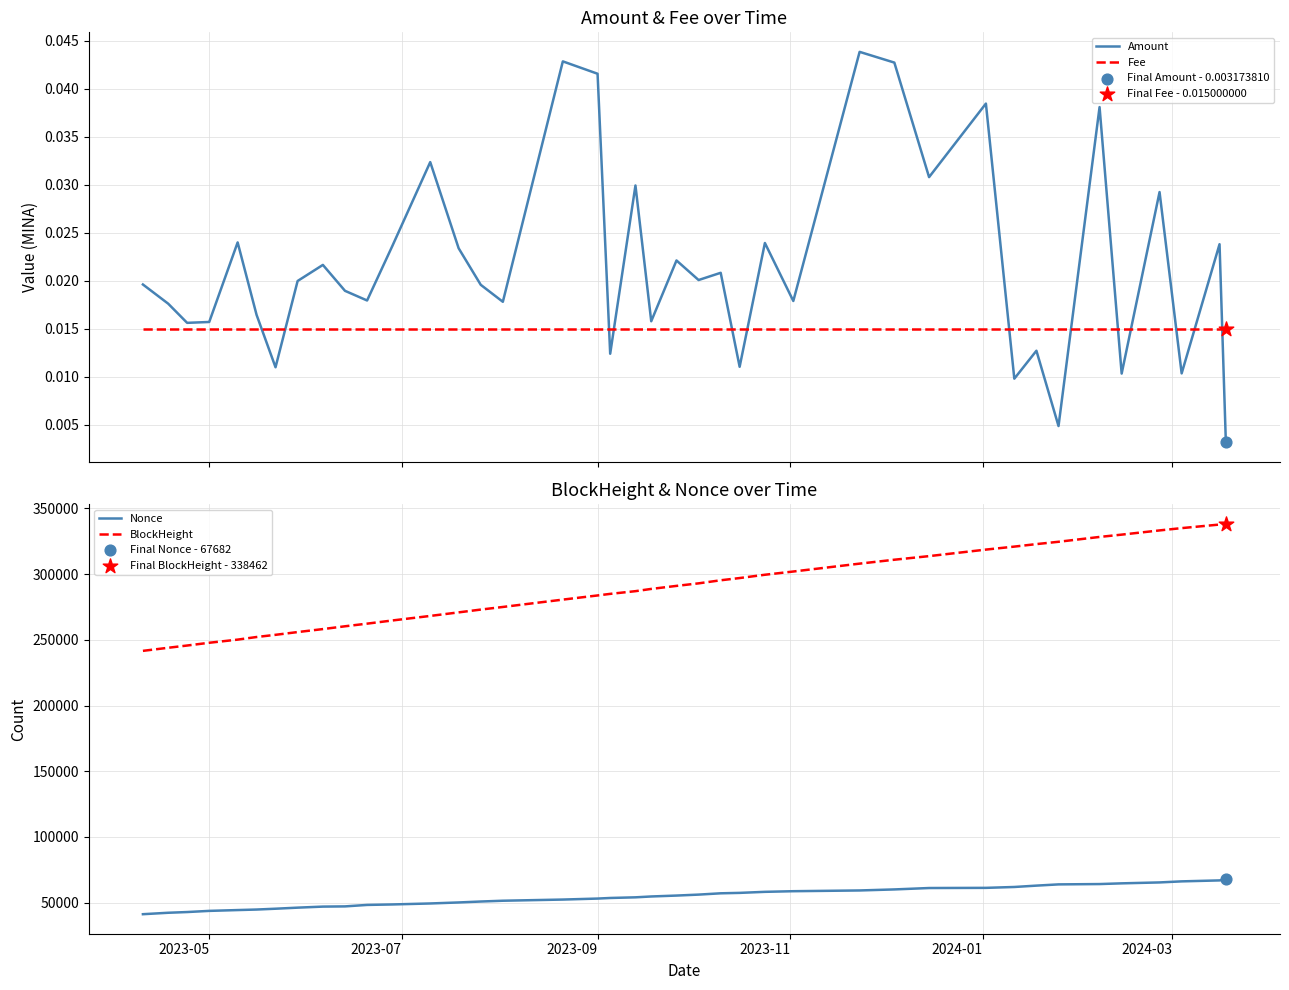

At how many categories does at least one series exceed 281011?

23